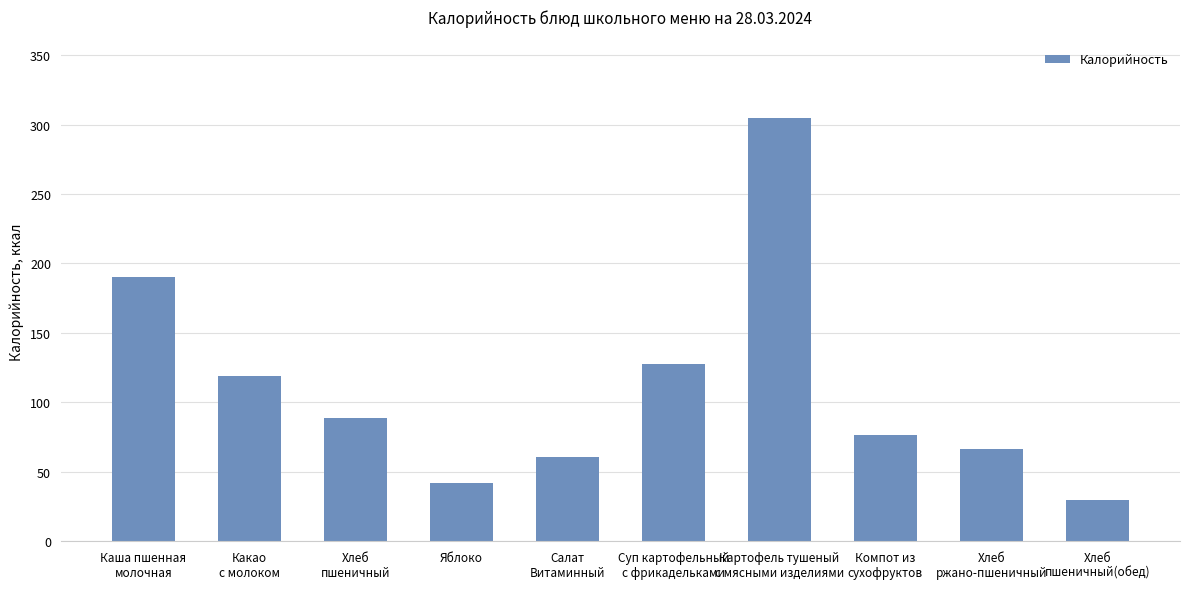

What is the ratio of the value at Какао
с молоком to the value at Хлеб
пшеничный(обед)?

4.0